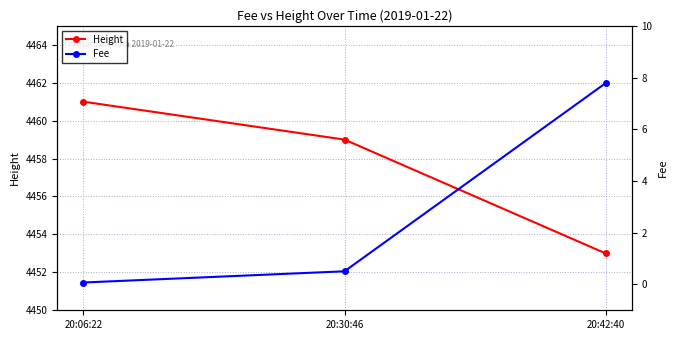

Reading left to right, transcribe all the data shown in this chart.

Height: 4461.0	4459.0	4453.0
Fee: 0.1	0.5	7.8